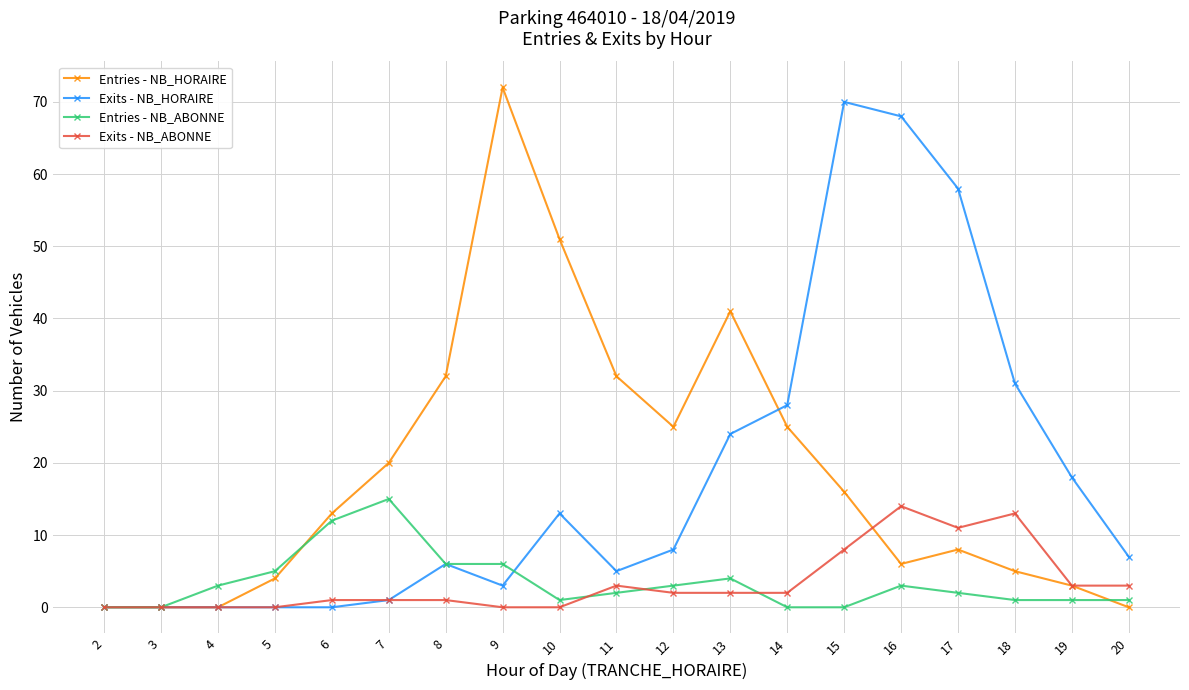

What is the difference between the Exits - NB_HORAIRE values at 16 and 7?

67